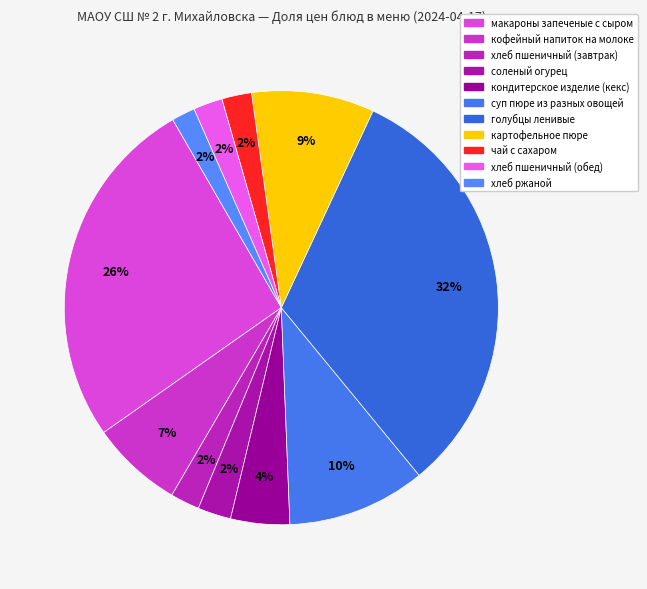

Count the number of slices in the pie.

11